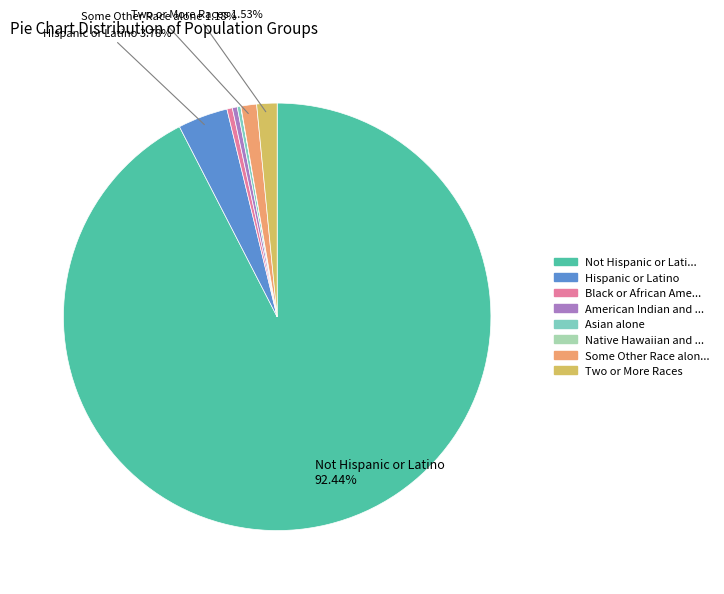

Is there any slice that represents more than half of the pie?

Yes